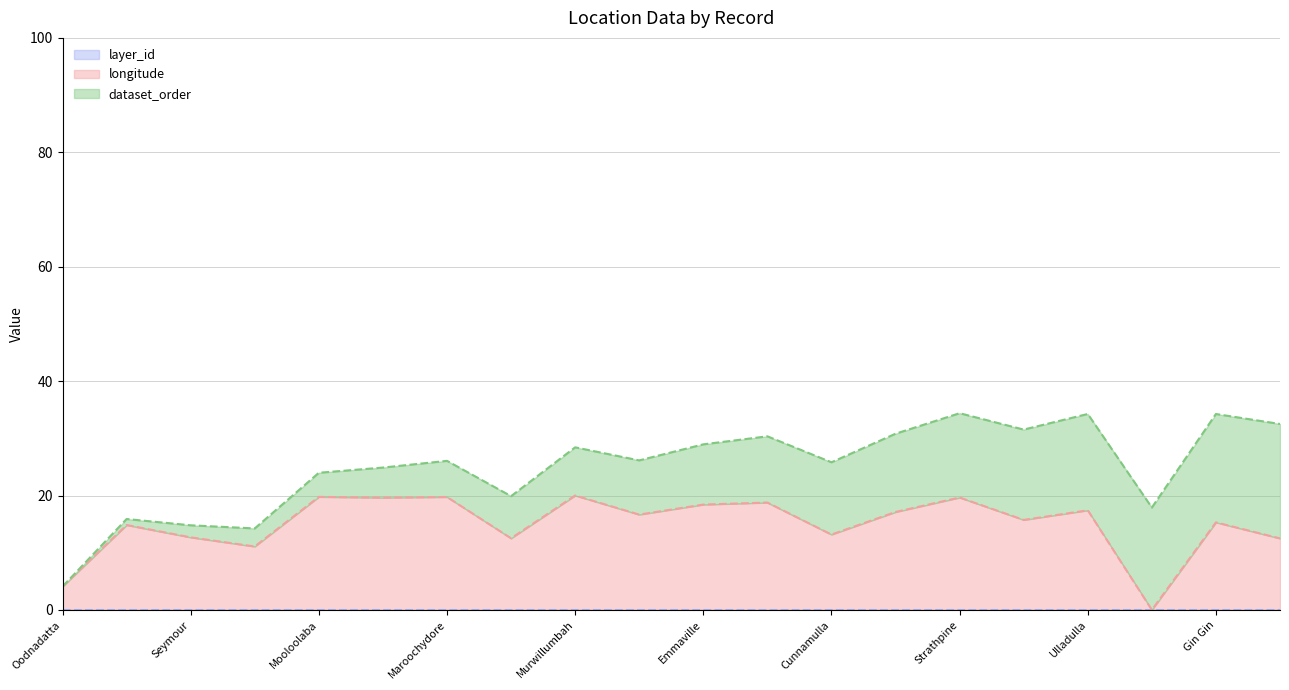

Is the value of longitude (mean) at 15 greater than the value of dataset_order (mean) at Murwillumbah?

No